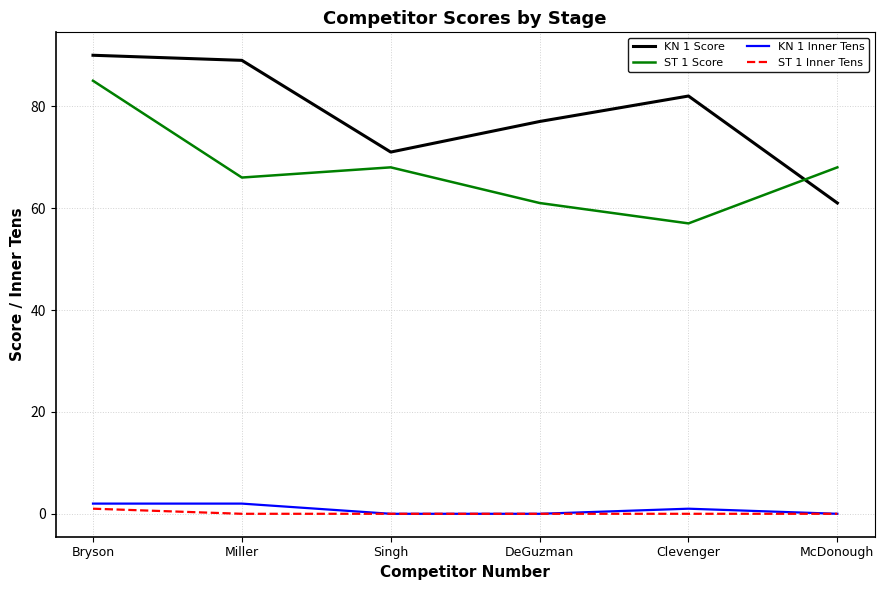

At which label does ST 1 Score first exceed 68?

Bryson